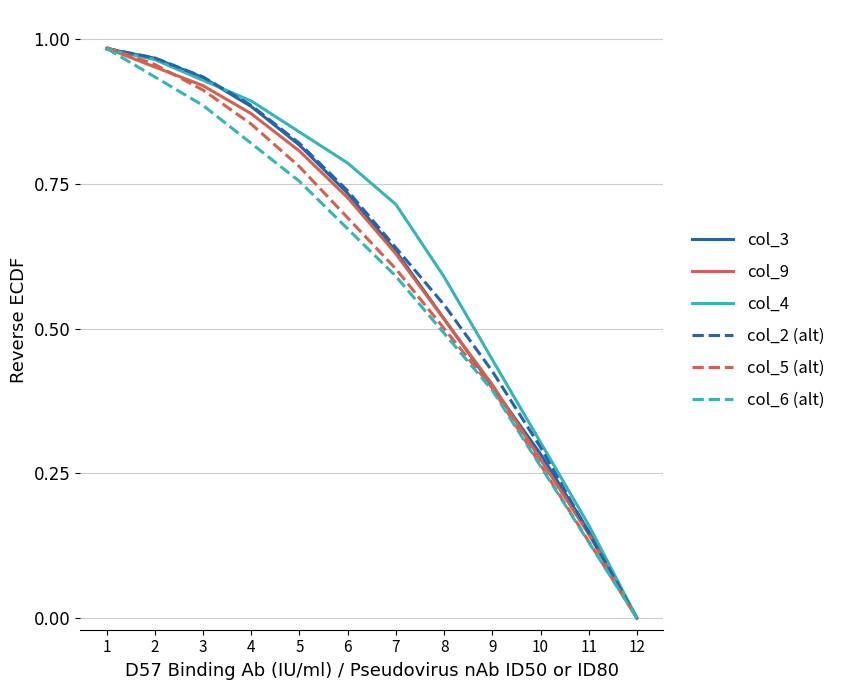

Which category has the lowest value across all series?

12